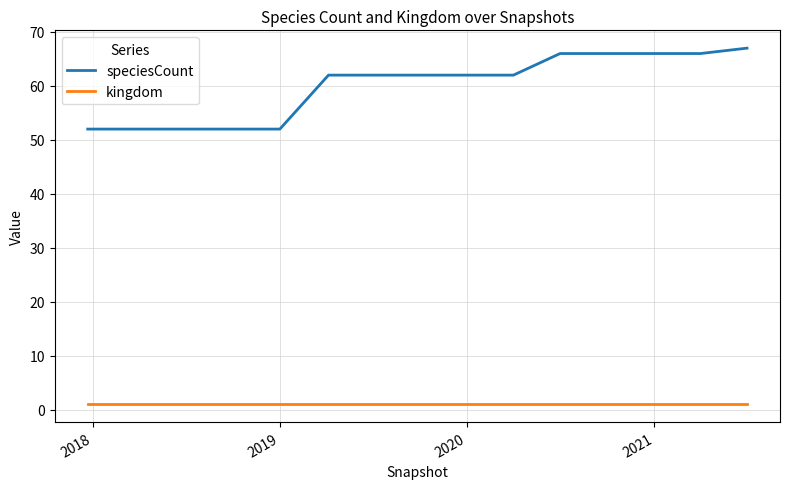

True or false: kingdom and speciesCount cross at least once.

False